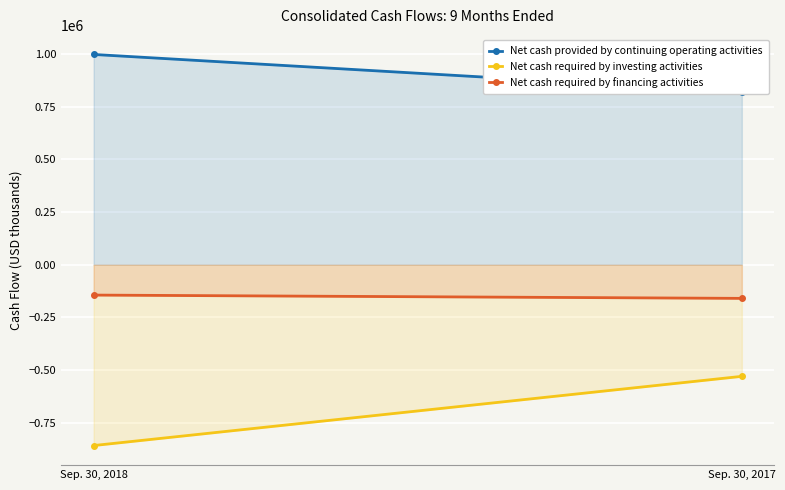

At which label is Net cash required by financing activities closest to -151676?

Sep. 30, 2018